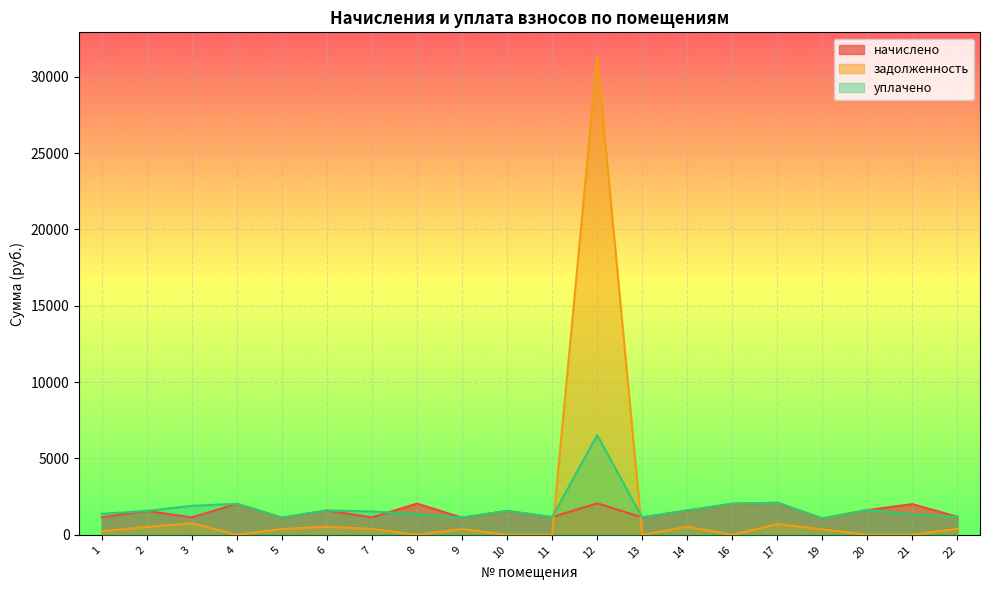

What is the difference between the задолженность values at 5 and 20?

374.9